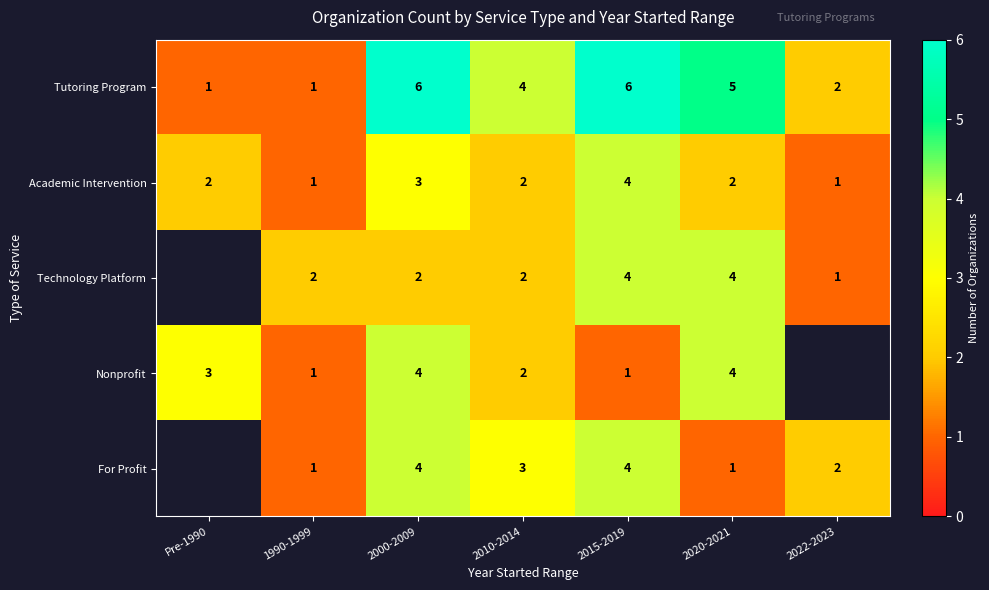

What is the total value across all series at 2010-2014?

13